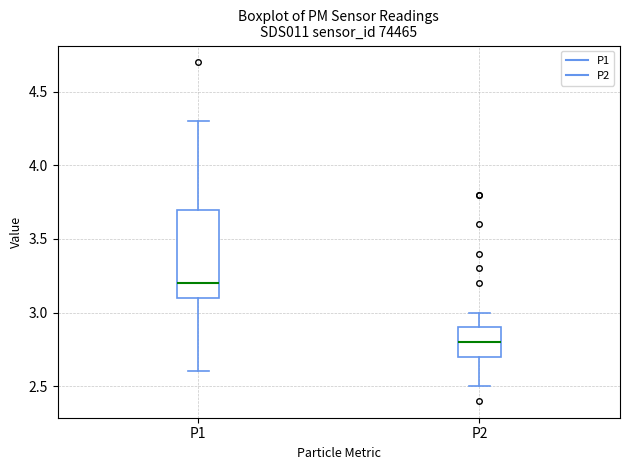

Comparing the boxes themselves (not the whiskers), which one is the tallest?

P1